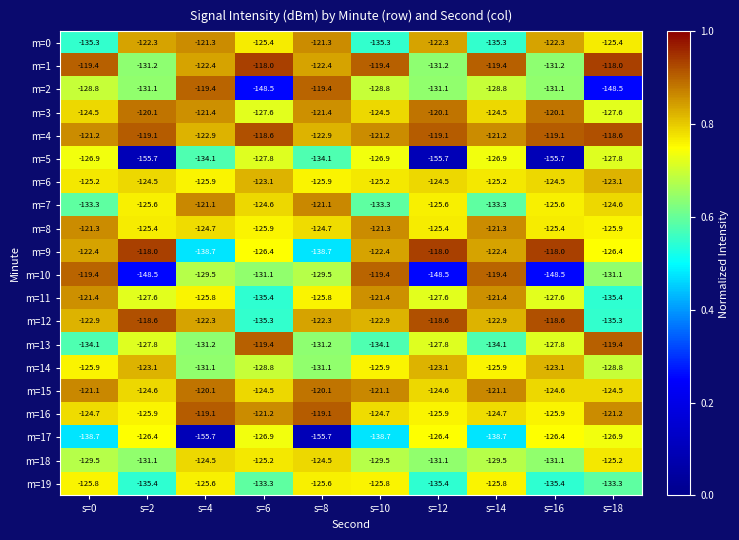

Which series has the largest range (max minus min)?

m=17